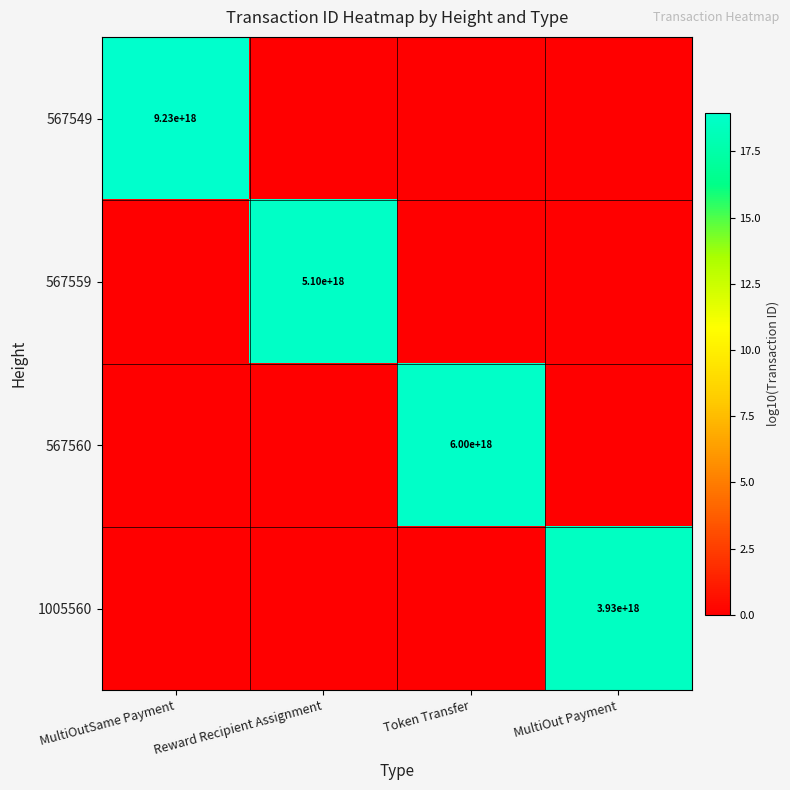

The 1005560 series shows 2674639411610612736 at MultiOut Payment. True or false?

False